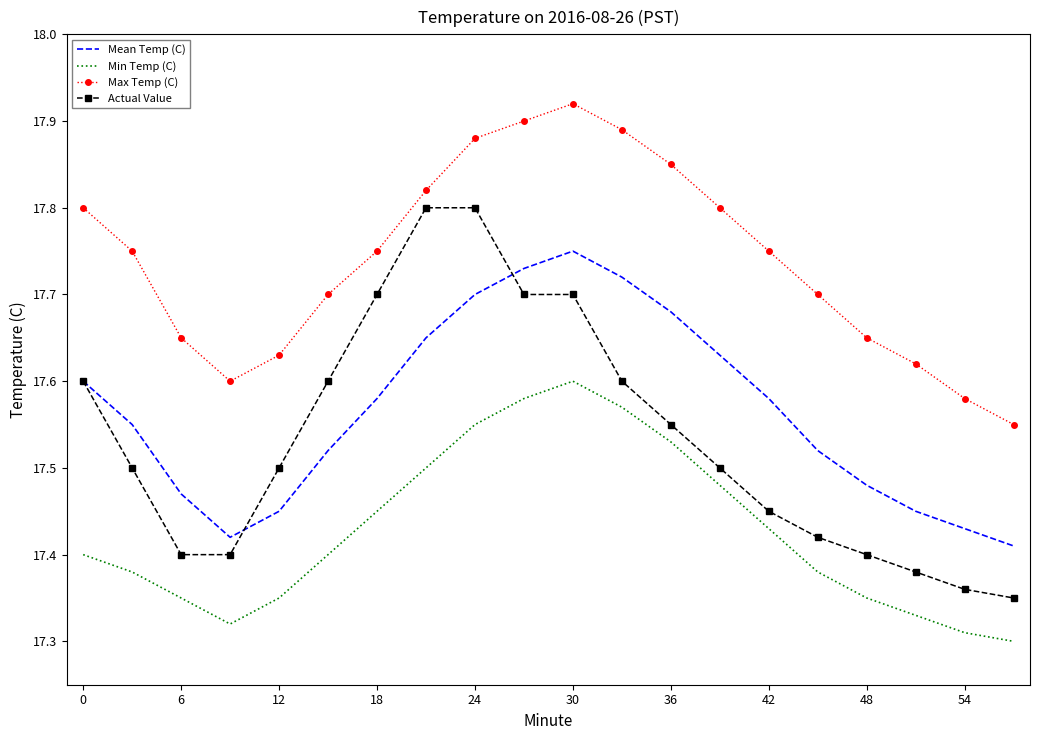

True or false: Min Temp (C) and Mean Temp (C) intersect in this chart.

False